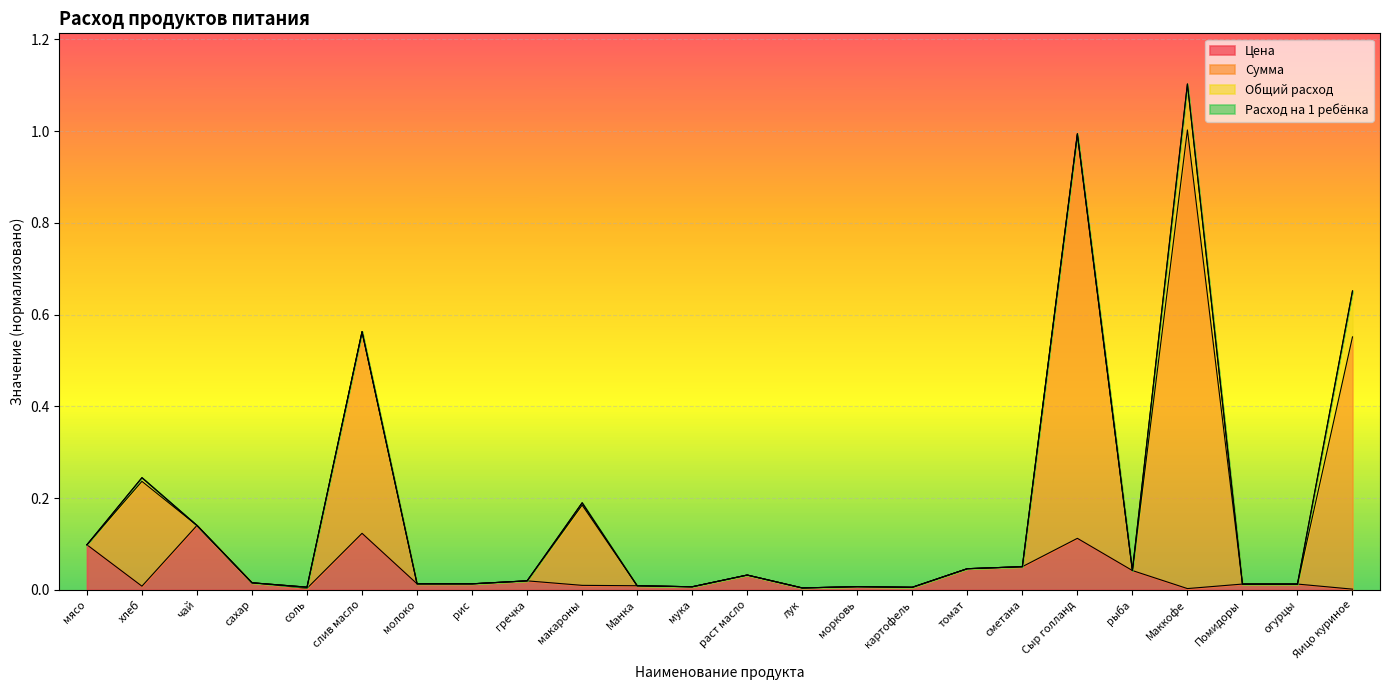

At which category is the sum across all series the highest?

Маккофе